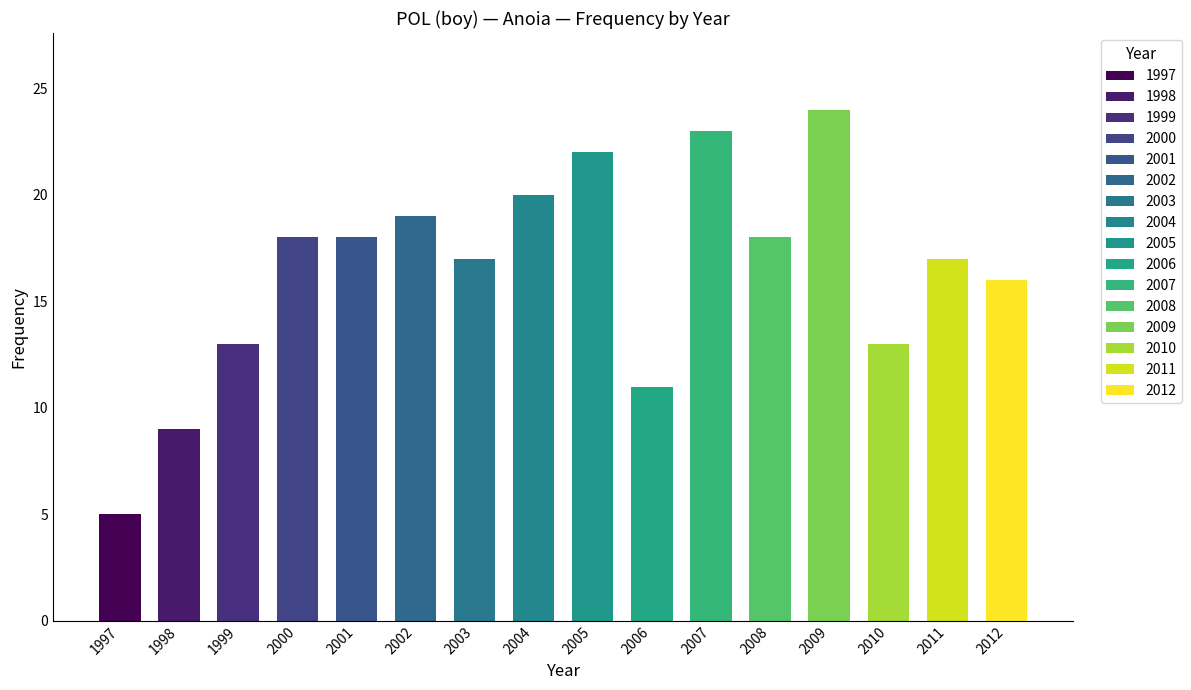

Read the value at 2004, to the nearest 5.

20